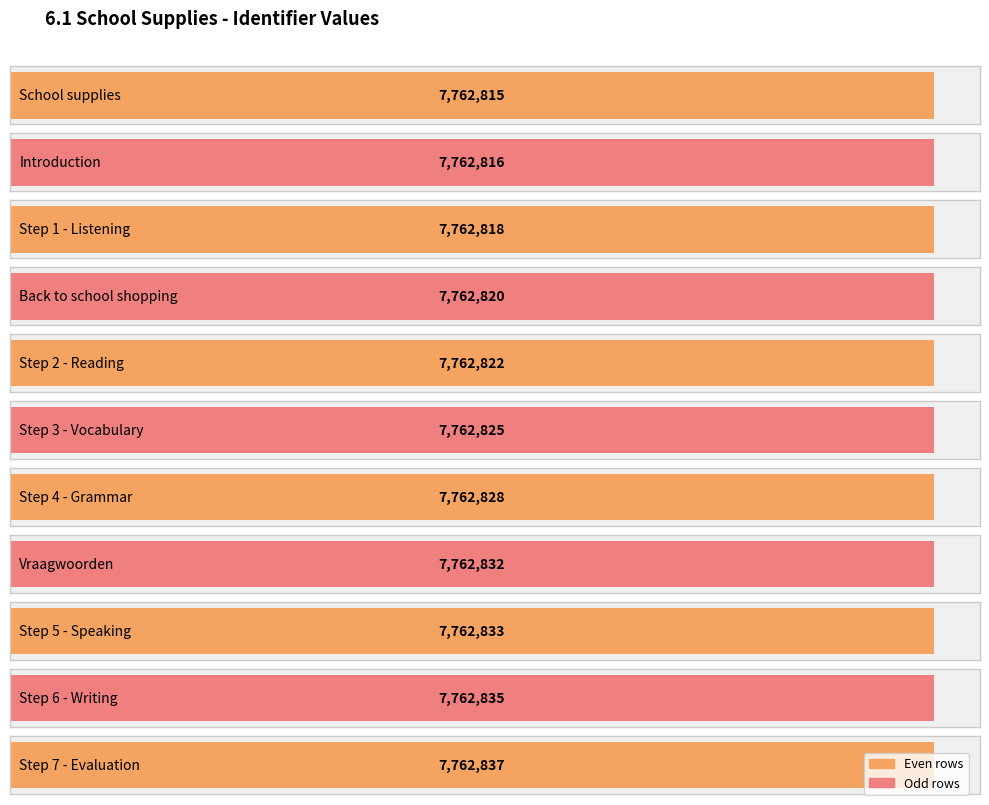

What is the ratio of the value at Step 3 - Vocabulary to the value at Step 2 - Reading?

1.0